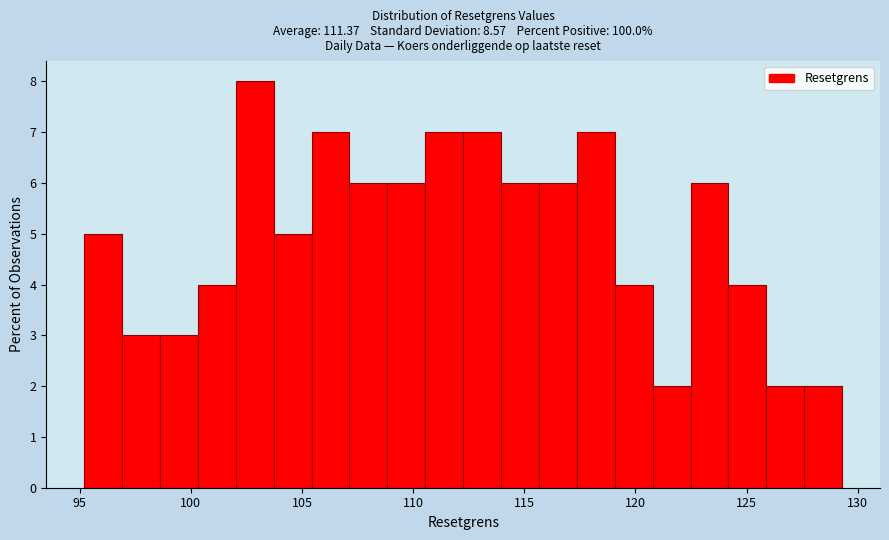

Around what value on the x-axis is the tallest bar? Give the approximate position of its centre, as read against the axis.

103.0